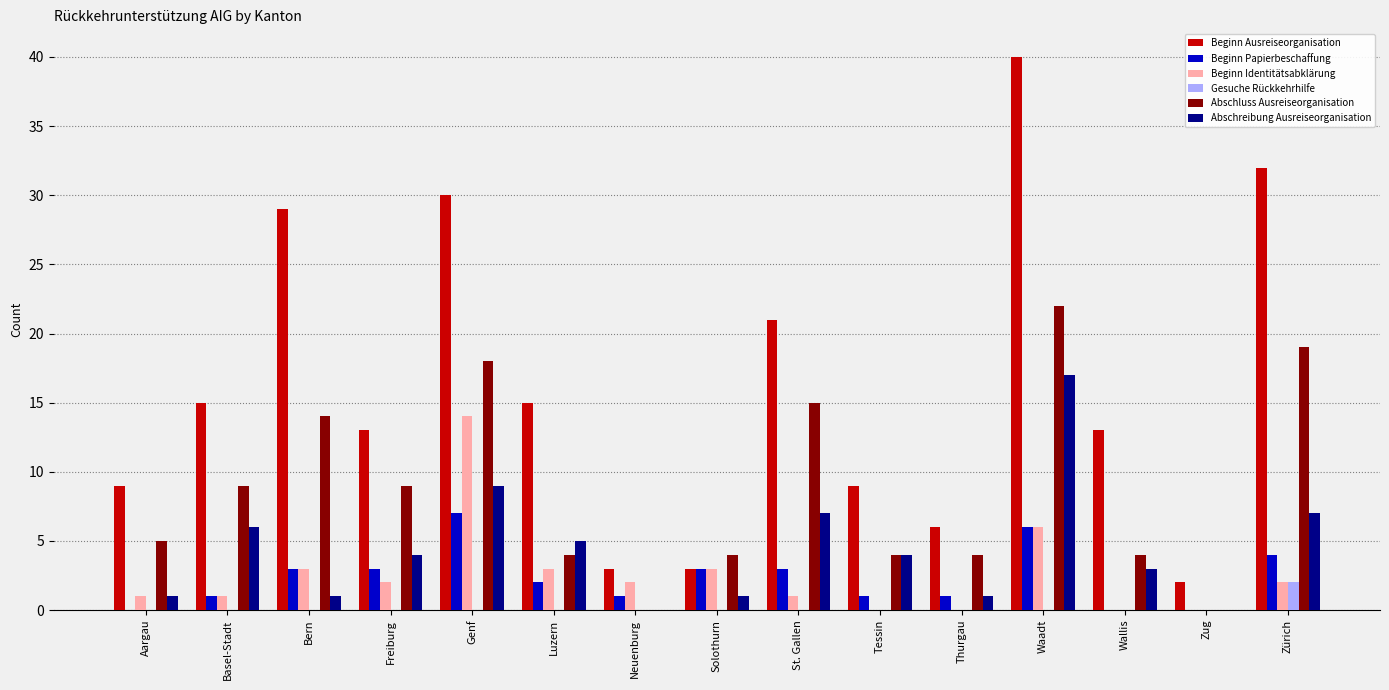

At which category is the sum across all series the highest?

Waadt